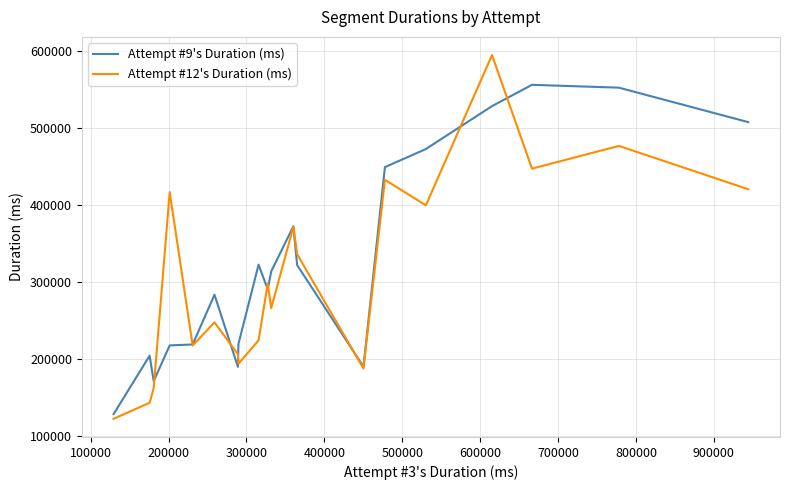

Rank the series by their maximum value, from lowest to highest.

Attempt #9's Duration (ms), Attempt #12's Duration (ms)